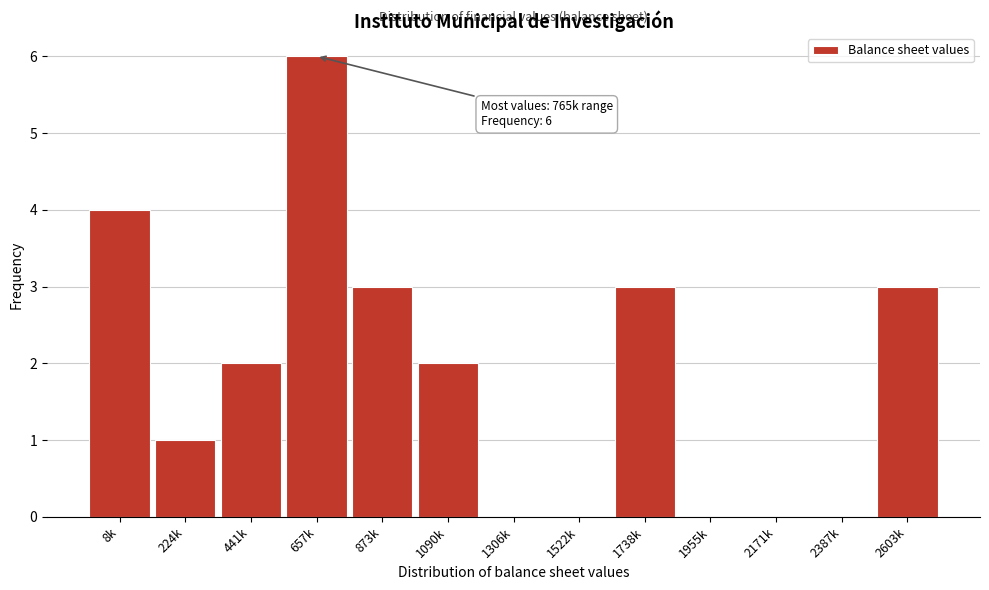

Reading right to left, list all the values displayed in this chart.

2603k=3	2387k=0	2171k=0	1955k=0	1738k=3	1522k=0	1306k=0	1090k=2	873k=3	657k=6	441k=2	224k=1	8k=4